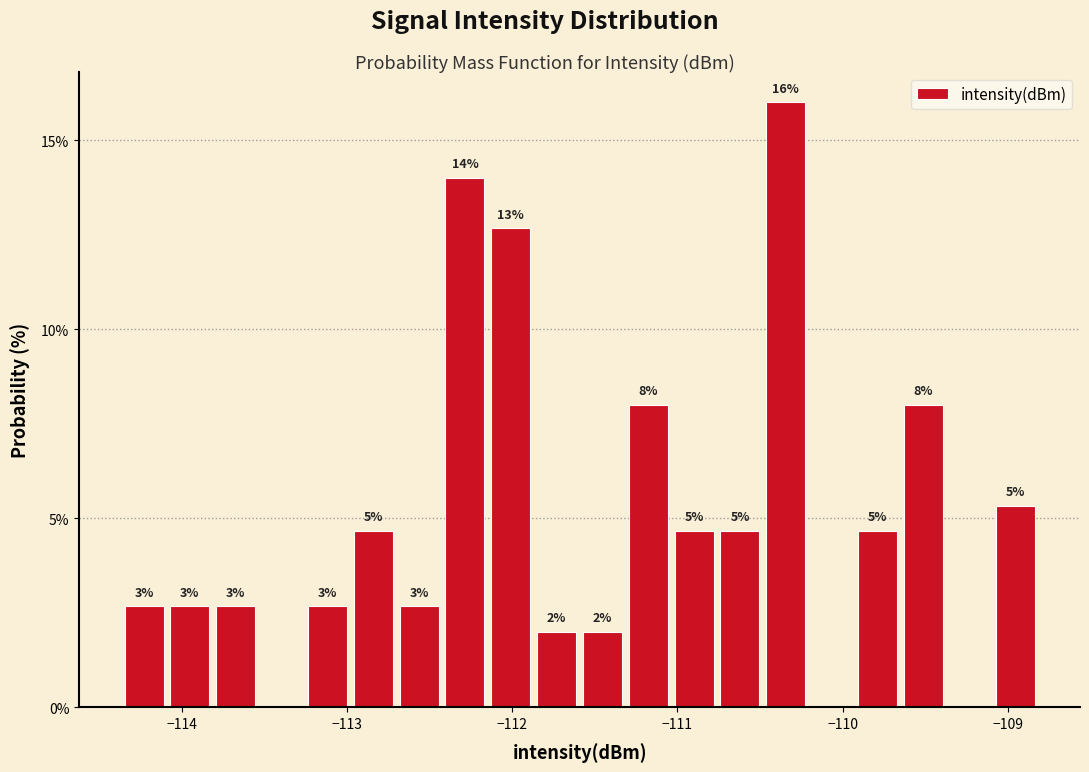

Read against the x-axis, roughly where is the centre of the tallest bar?

-110.3